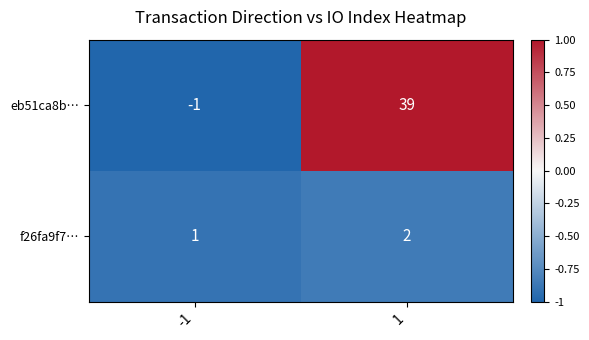

How many categories are shown in the chart?

2